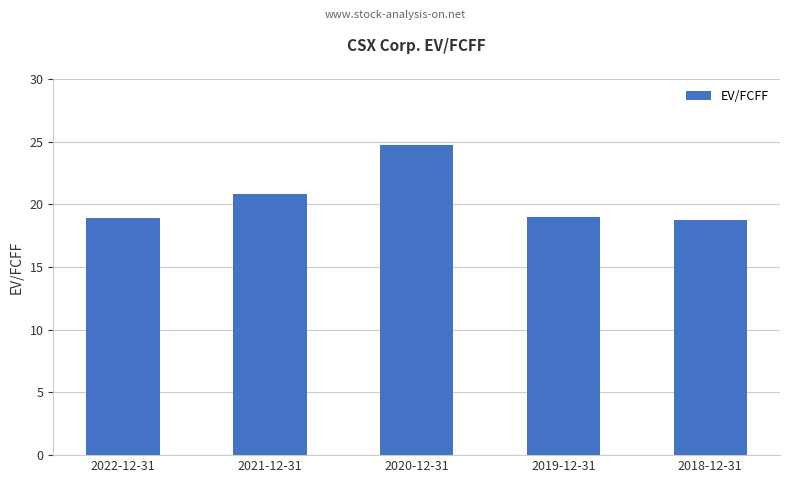

Approximately how many times larger is the value at 2020-12-31 compared to 2019-12-31?

1.3